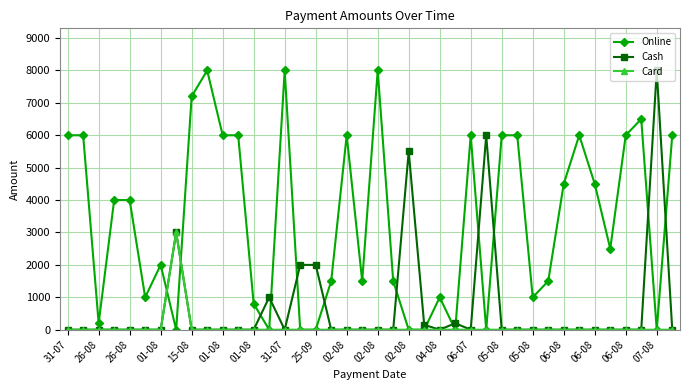

How many distinct data groups are displayed?

3